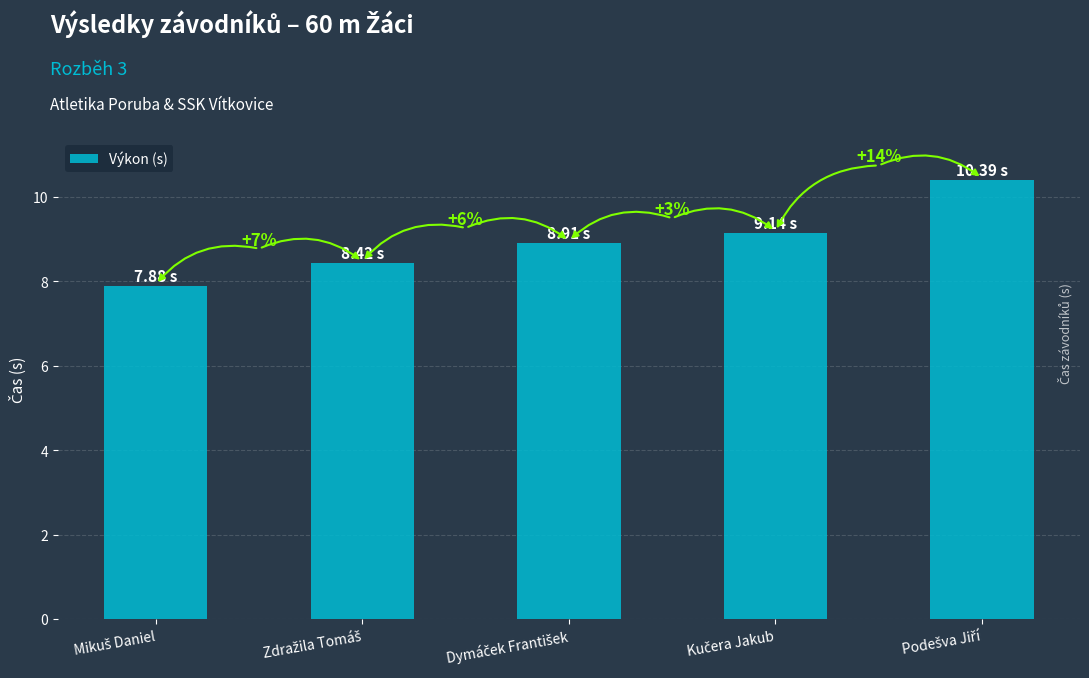

What is the sum of all values?

44.7